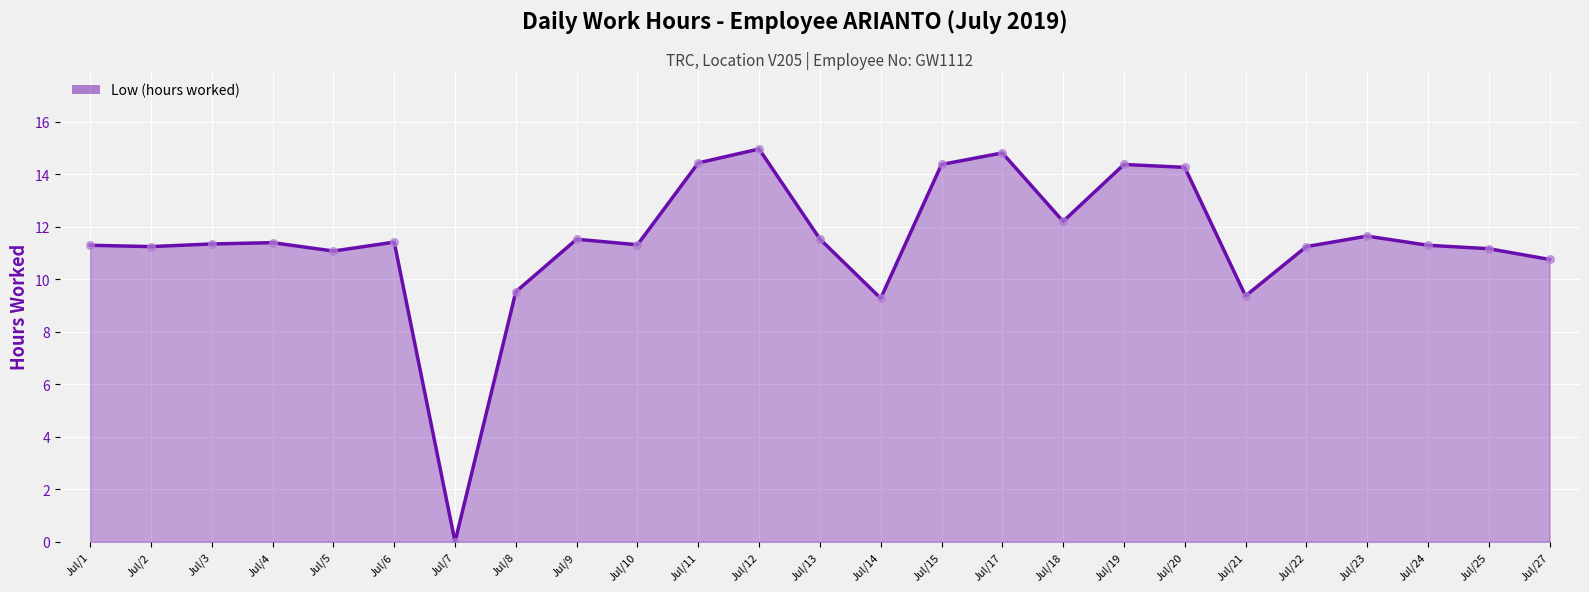

Which has a higher value, Jul/14 or Jul/24?

Jul/24